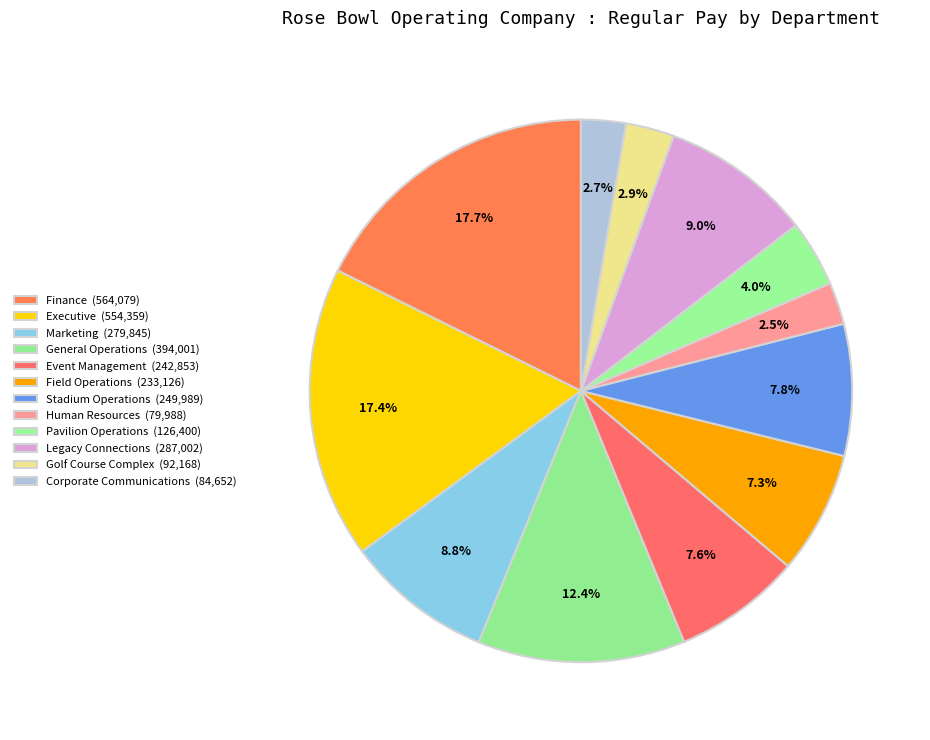

Count the number of slices in the pie.

12